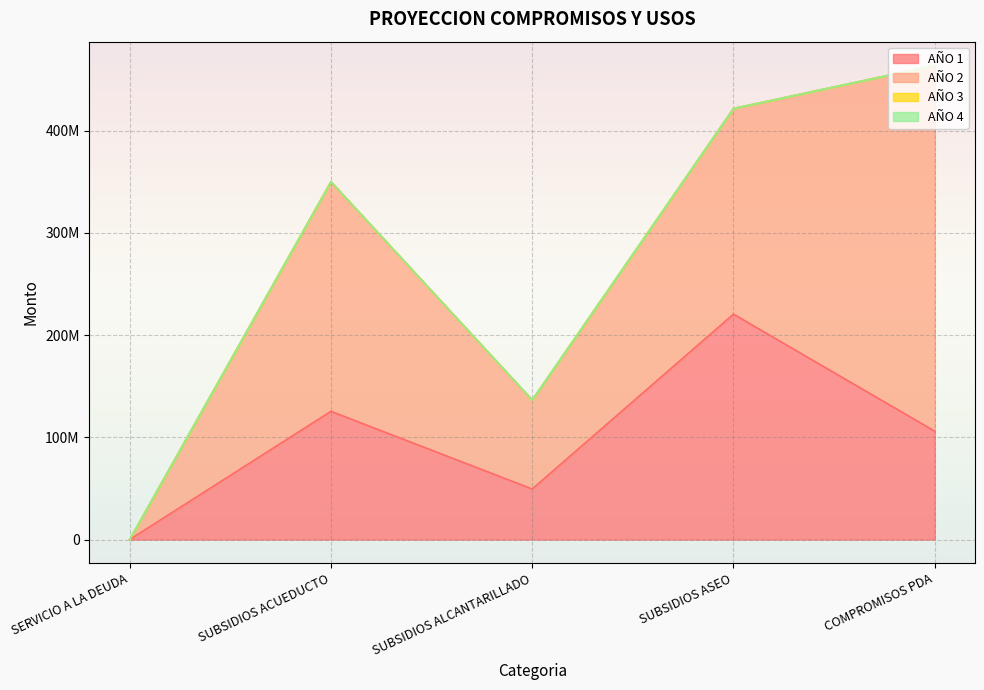

Reading left to right, what are all the values shown in this chart?

AÑO 1: SERVICIO A LA DEUDA=0	SUBSIDIOS ACUEDUCTO=125395960	SUBSIDIOS ALCANTARILLADO=49424233	SUBSIDIOS ASEO=220393929	COMPROMISOS PDA=105970961
AÑO 2: SERVICIO A LA DEUDA=0	SUBSIDIOS ACUEDUCTO=224519609	SUBSIDIOS ALCANTARILLADO=87000000	SUBSIDIOS ASEO=201101228	COMPROMISOS PDA=357721752
AÑO 3: SERVICIO A LA DEUDA=0	SUBSIDIOS ACUEDUCTO=0	SUBSIDIOS ALCANTARILLADO=0	SUBSIDIOS ASEO=0	COMPROMISOS PDA=0
AÑO 4: SERVICIO A LA DEUDA=0	SUBSIDIOS ACUEDUCTO=0	SUBSIDIOS ALCANTARILLADO=0	SUBSIDIOS ASEO=0	COMPROMISOS PDA=0